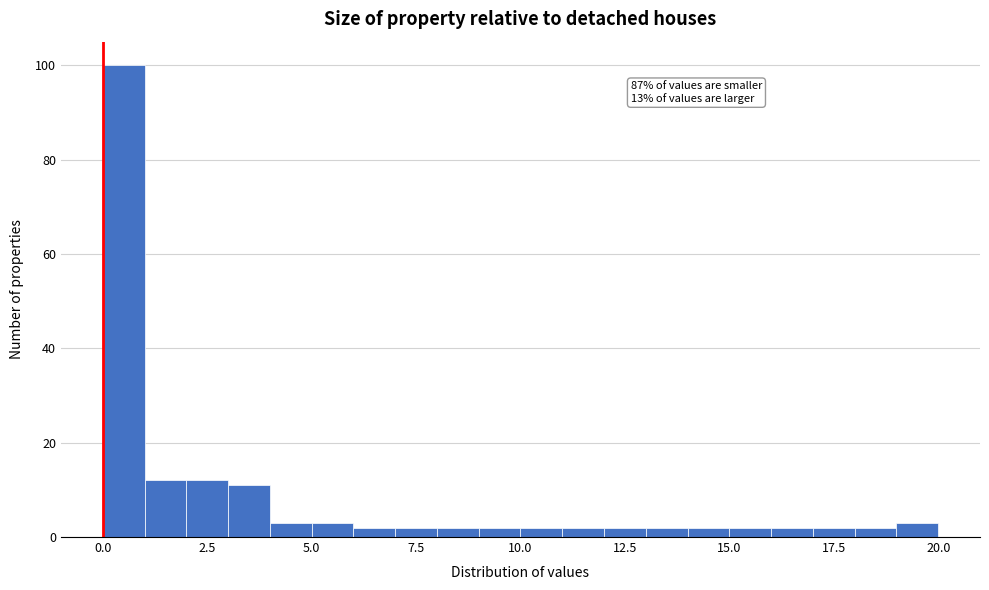

Read against the x-axis, roughly where is the centre of the tallest bar?

0.5